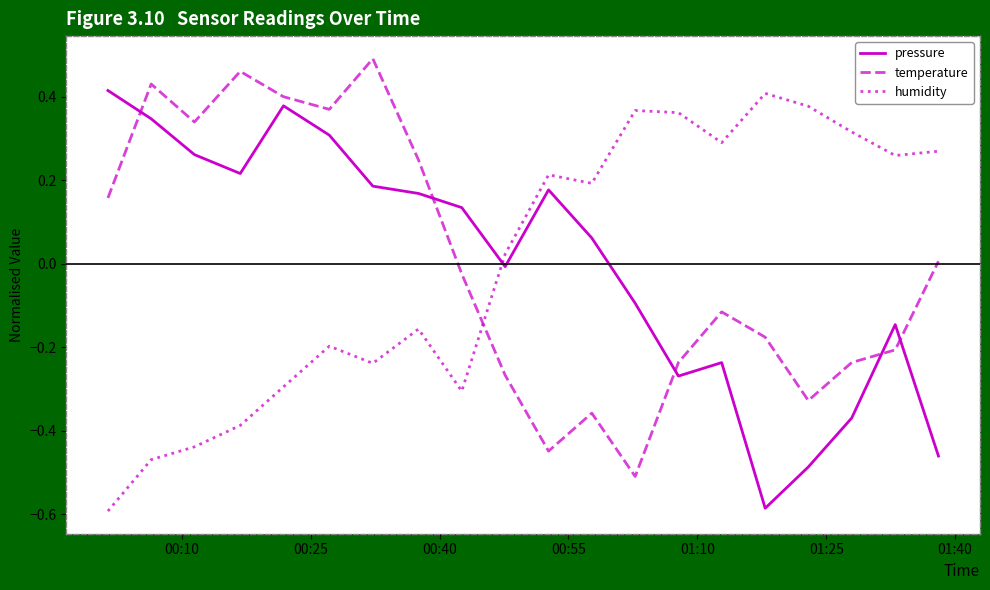

True or false: pressure and humidity cross at least once.

True